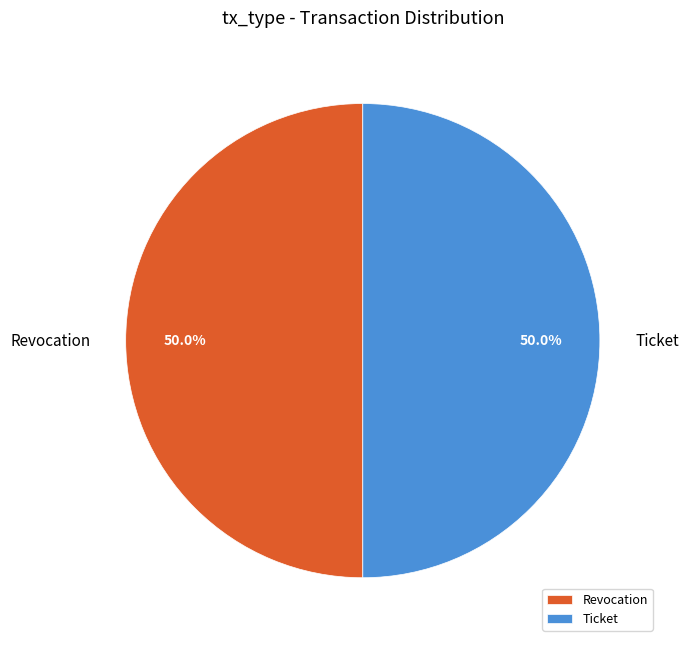

What is the ratio of the value at Revocation to the value at Ticket?

1.0